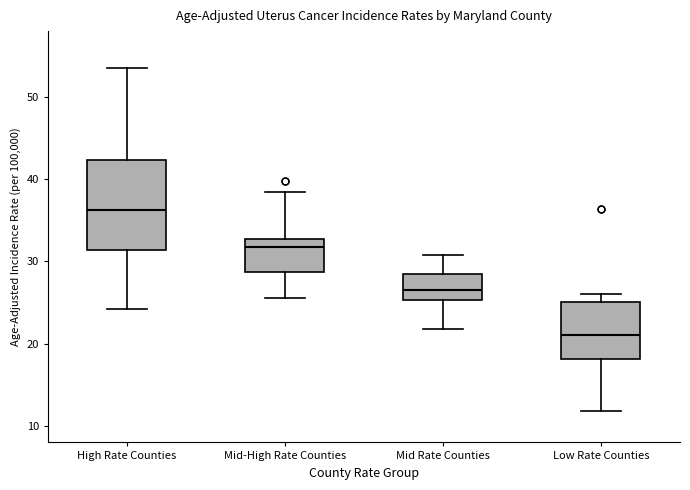

Where does the upper whisker of the box for Mid Rate Counties end on the y-axis? The values are not printed on the chart, so give them approximately, as read against the axis.

31